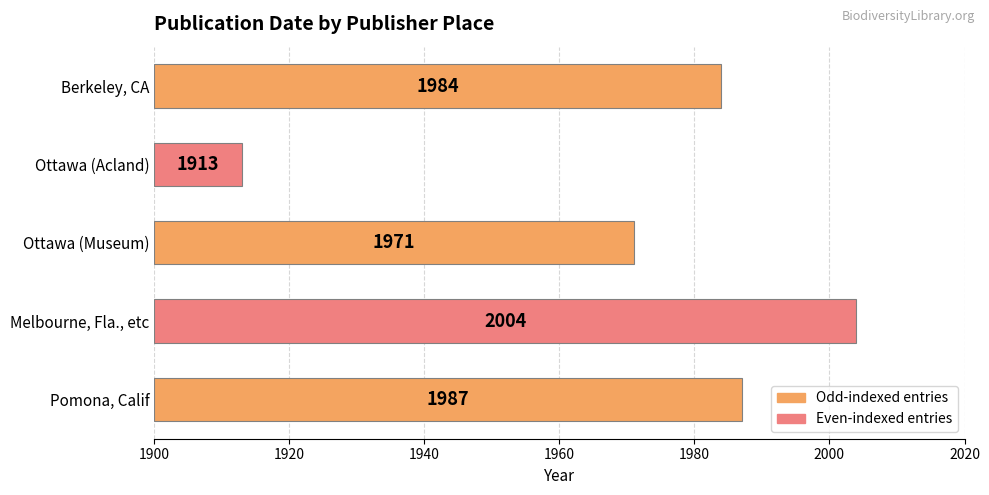

What is the difference between the maximum and minimum values?

91